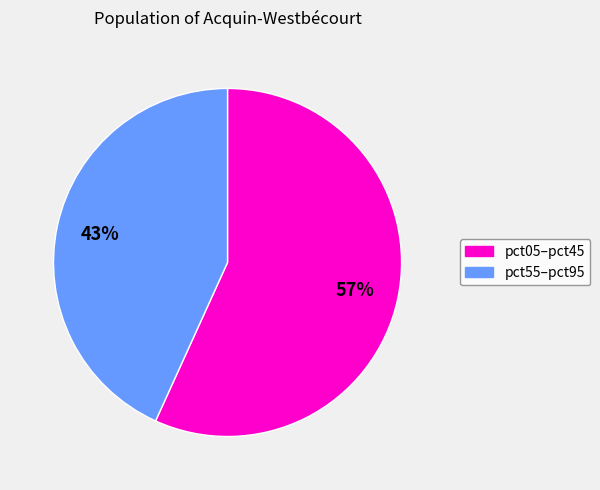

Count the number of slices in the pie.

2